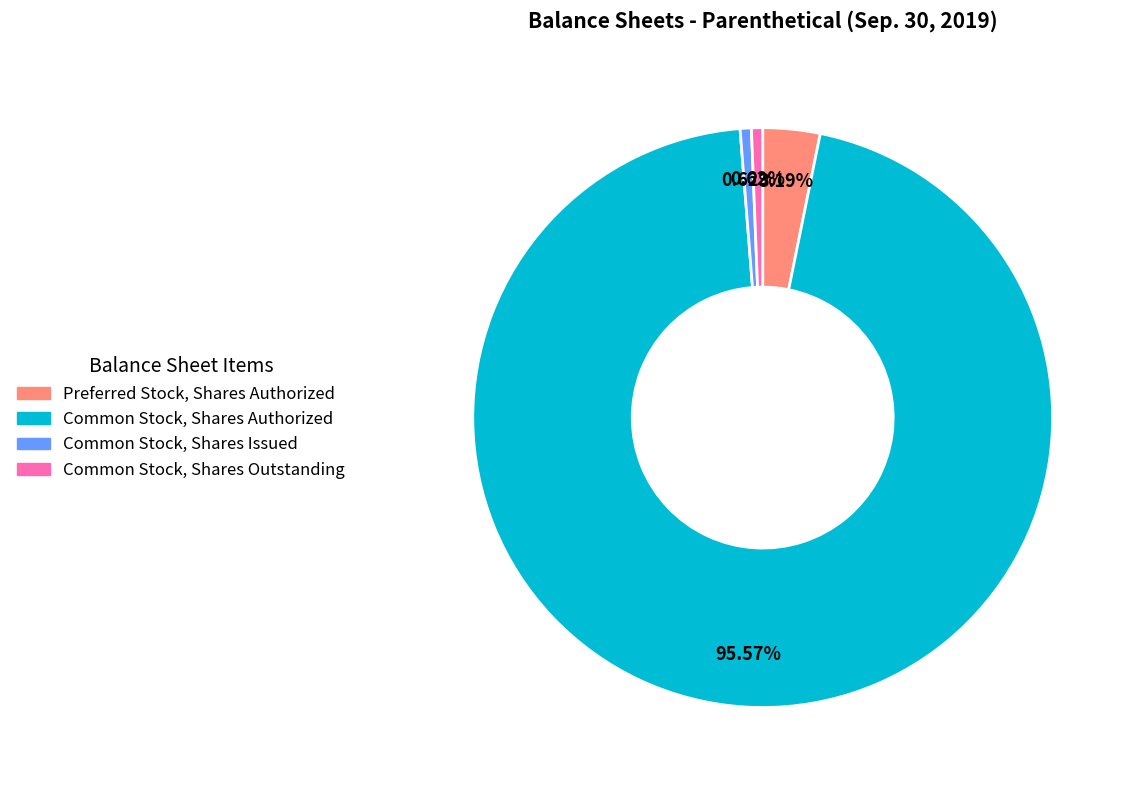

Is there a majority slice in this chart?

Yes